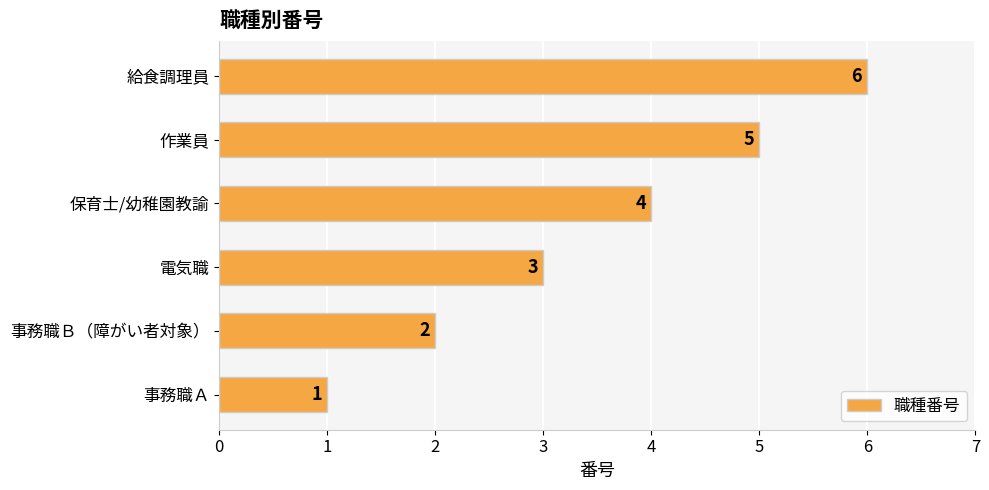

What is the change in value from 事務職Ｂ（障がい者対象） to 電気職?

+1